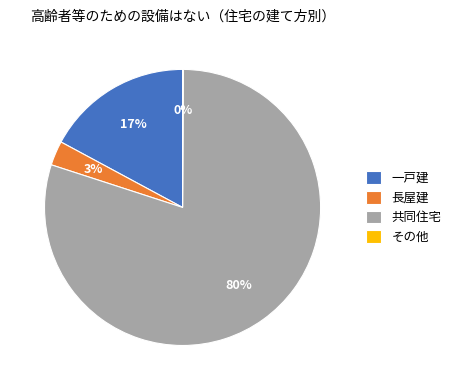

Which slice is the largest?

共同住宅